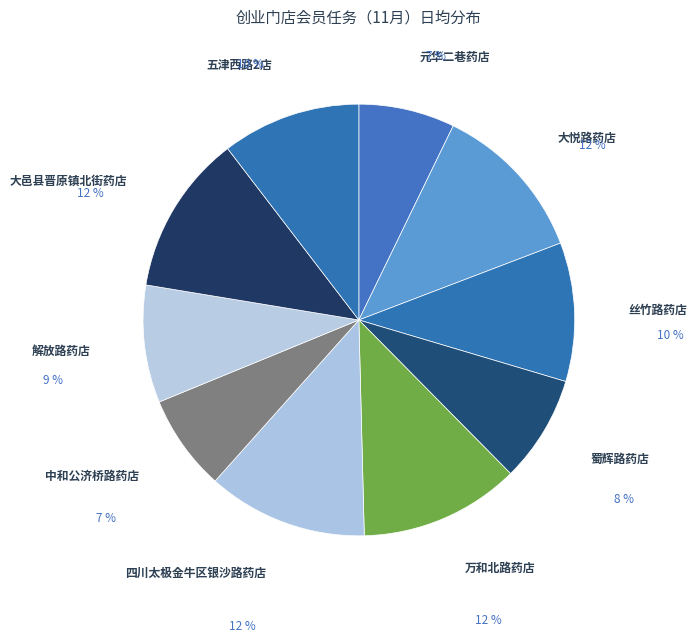

To the nearest percent, what percentage of the pie is 丝竹路药店?

10%